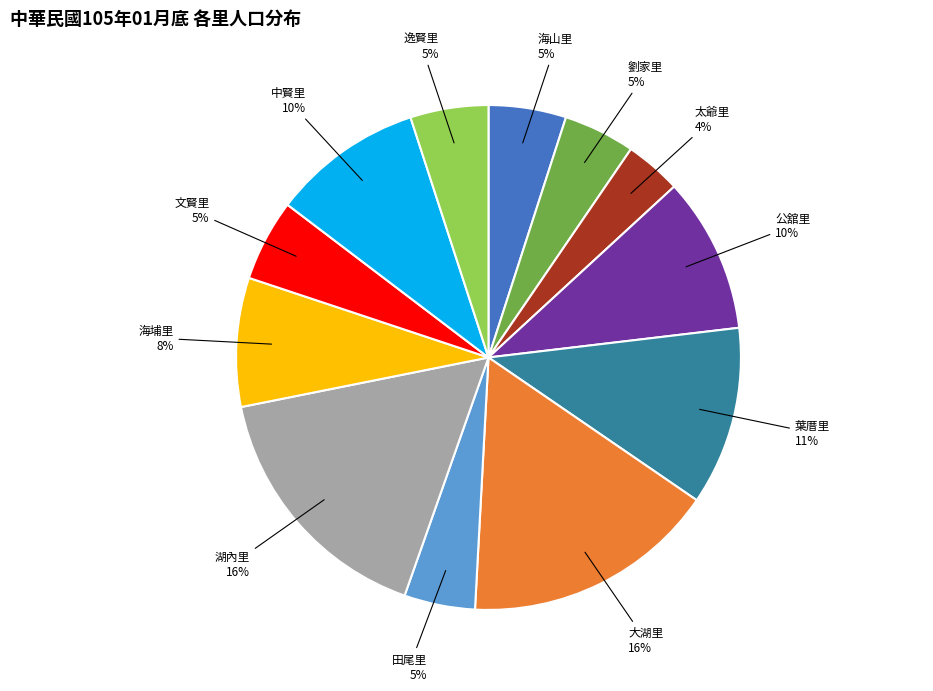

Which has a higher value, 公舘里 or 湖內里?

湖內里